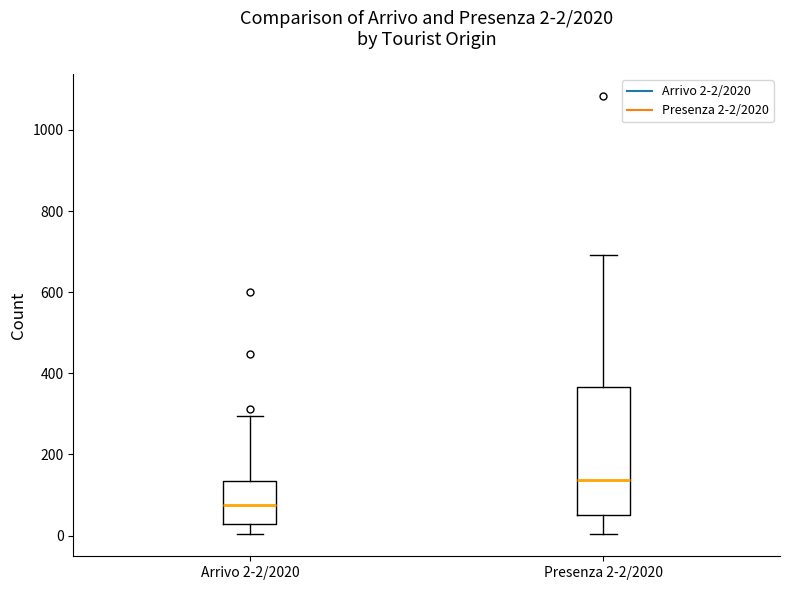

Which box has the highest median line?

Presenza 2-2/2020